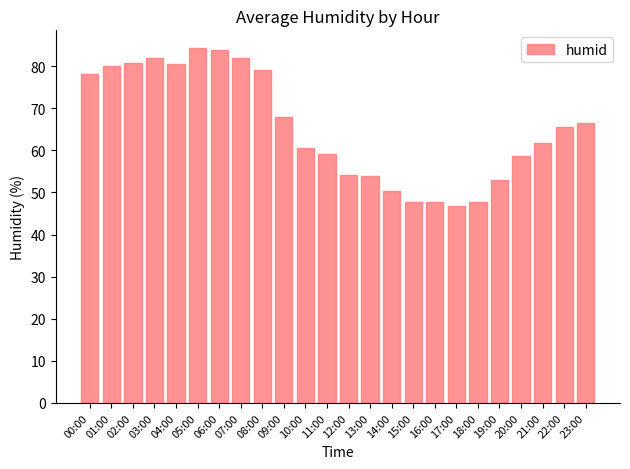

What is the difference between the maximum and minimum values?

37.5